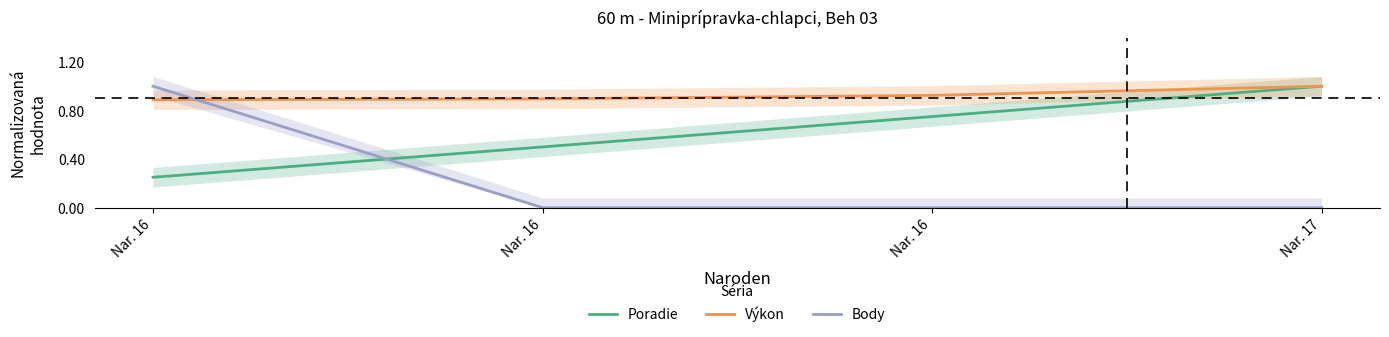

After their last crossing, which series has the higher values: Body or Poradie?

Poradie